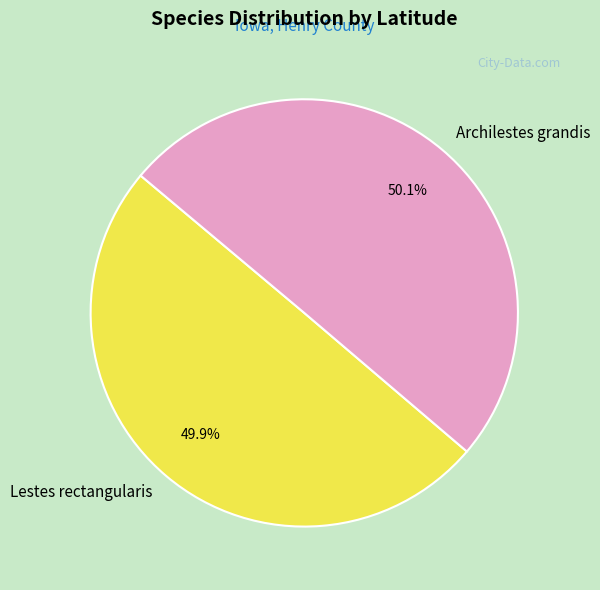

What is the total percentage of Lestes rectangularis and Archilestes grandis?

100.0%